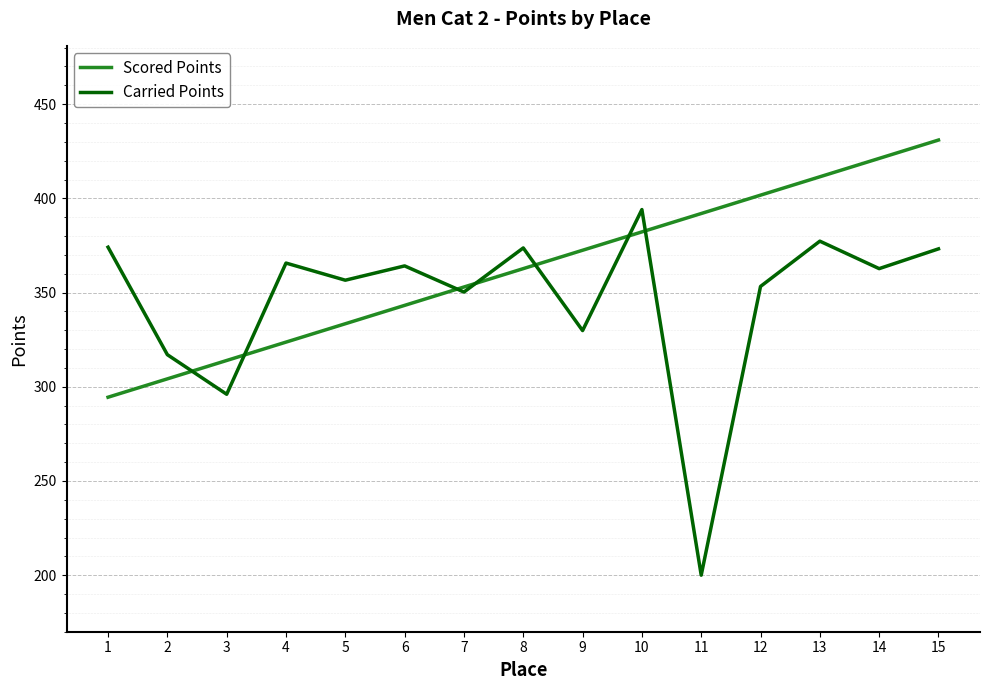

What is the approximate value of Carried Points at 6?

364.2